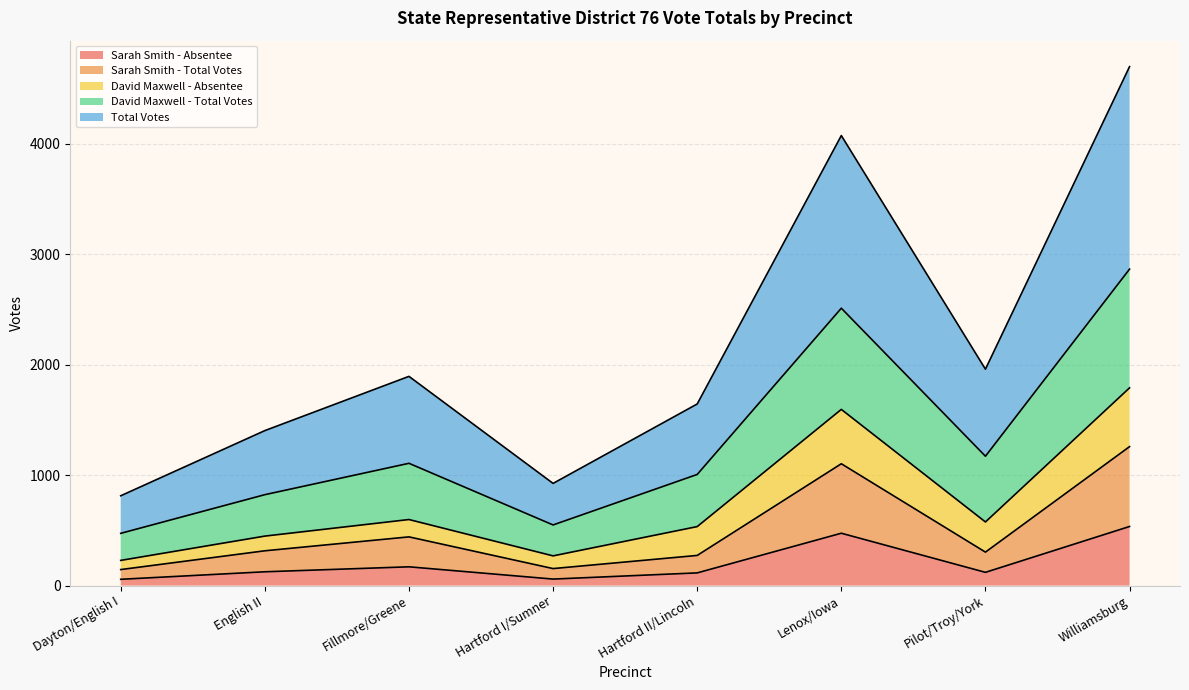

What is the maximum value for Sarah Smith - Absentee?

535